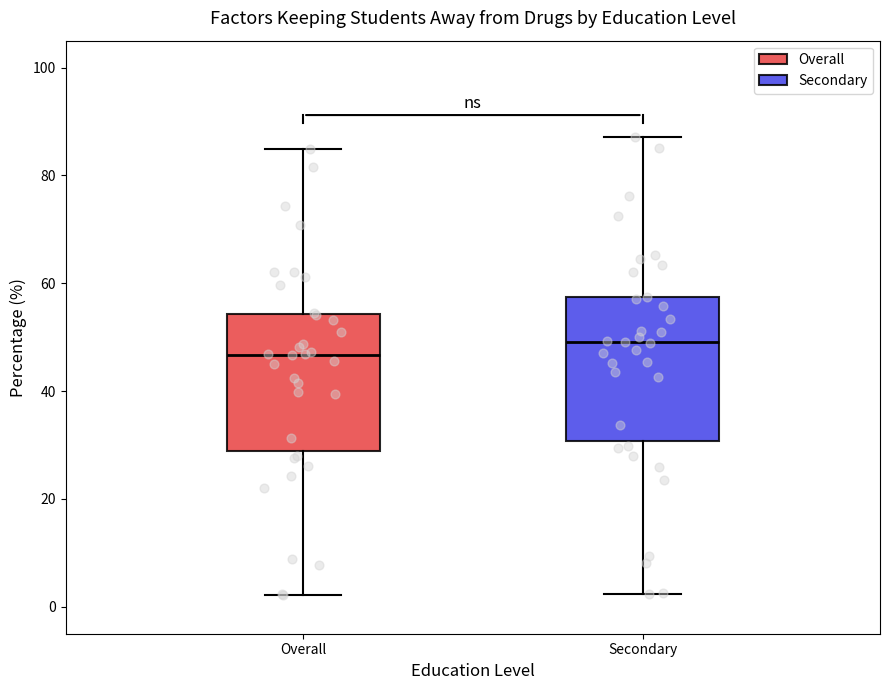

Reading left to right, transcribe this box plot: for each box, give where its median line is, the range the box spans, and where its two whiskers end, as read against the y-axis. The values are not printed on the chart, so give them approximately, as read against the axis.

Overall: median 46, box 28 to 54, whiskers 2 to 84
Secondary: median 50, box 30 to 58, whiskers 2 to 88